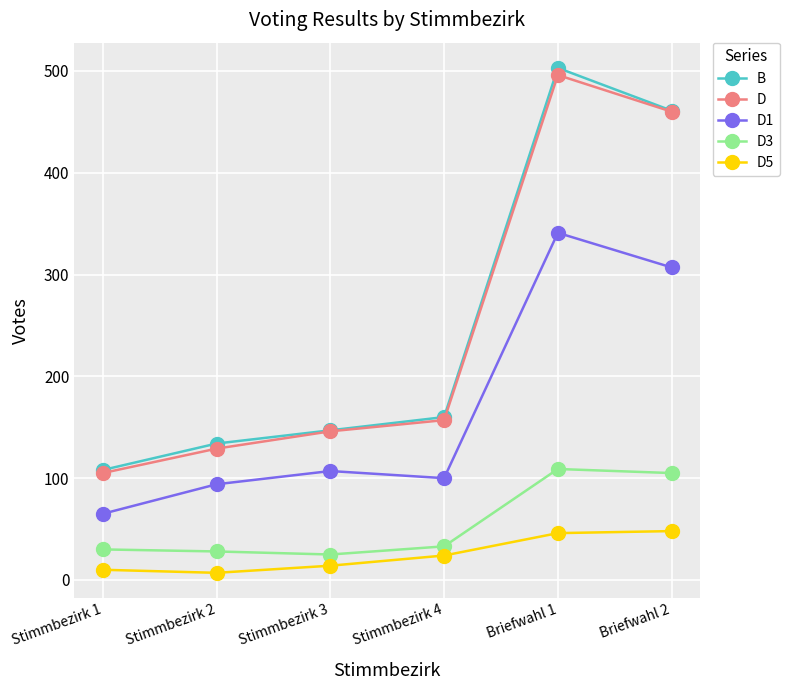

In D3, how many points are lower than both neighbors (excluding endpoints)?

1